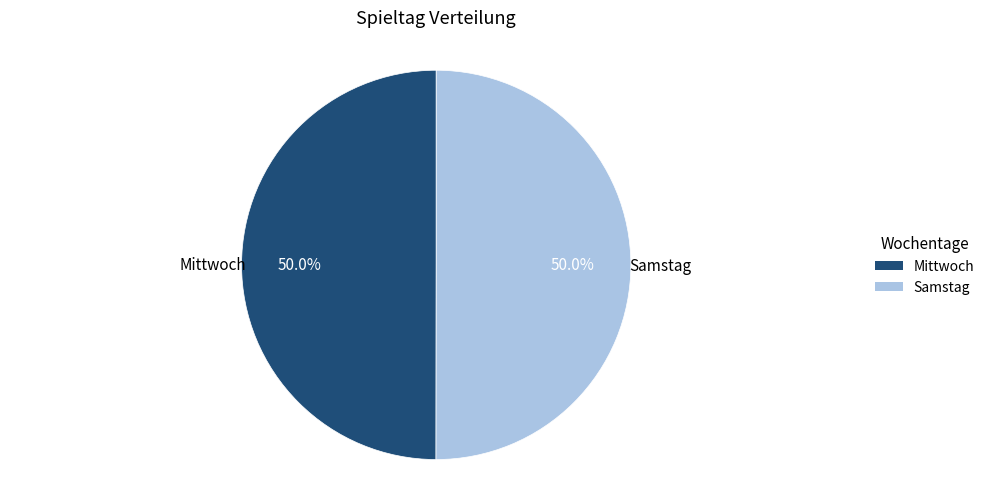

Approximately how many times larger is the value at Mittwoch compared to Samstag?

1.0